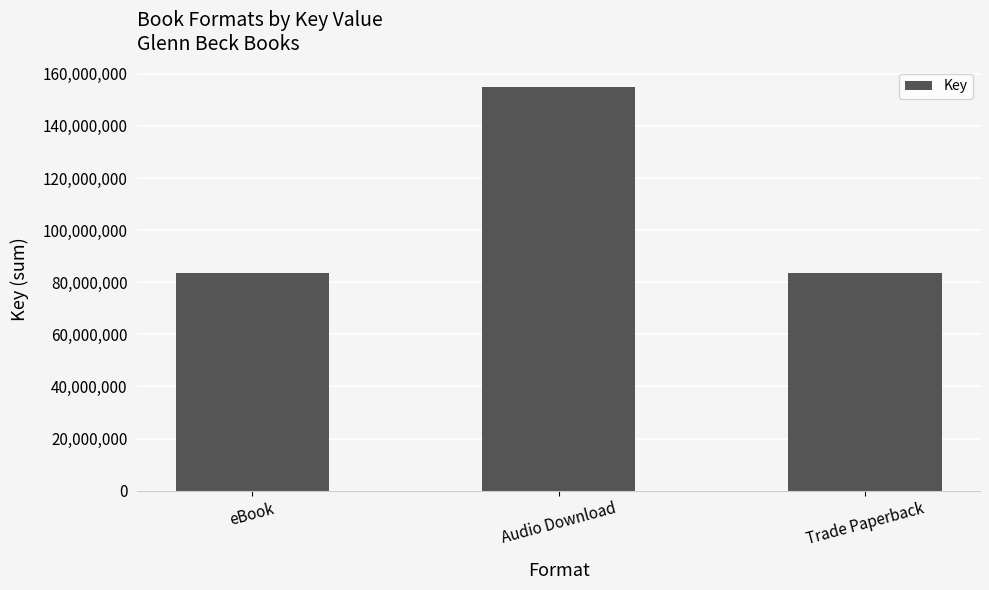

Which has a higher value, Audio Download or Trade Paperback?

Audio Download